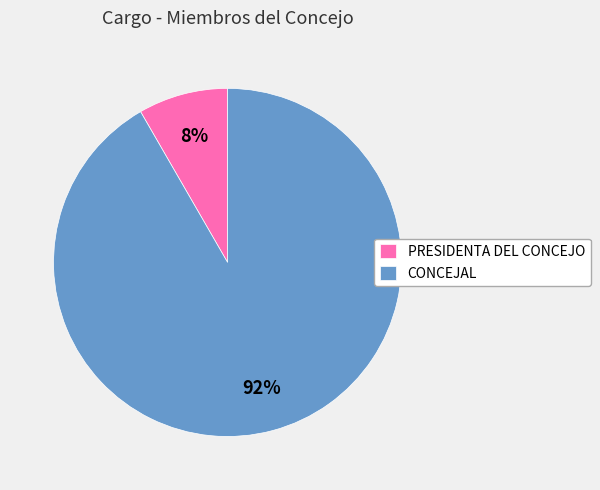

What is the smallest slice in the pie chart?

PRESIDENTA DEL CONCEJO